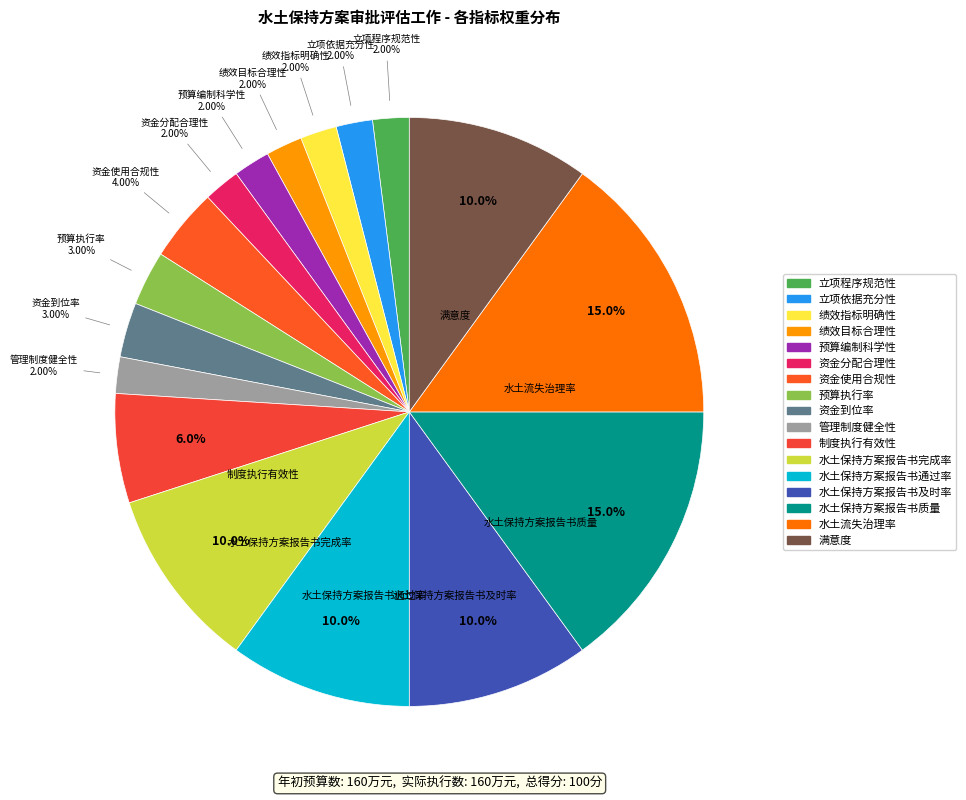

To the nearest percent, what is the difference between the 管理制度健全性 and 资金使用合规性 slice percentages?

2%